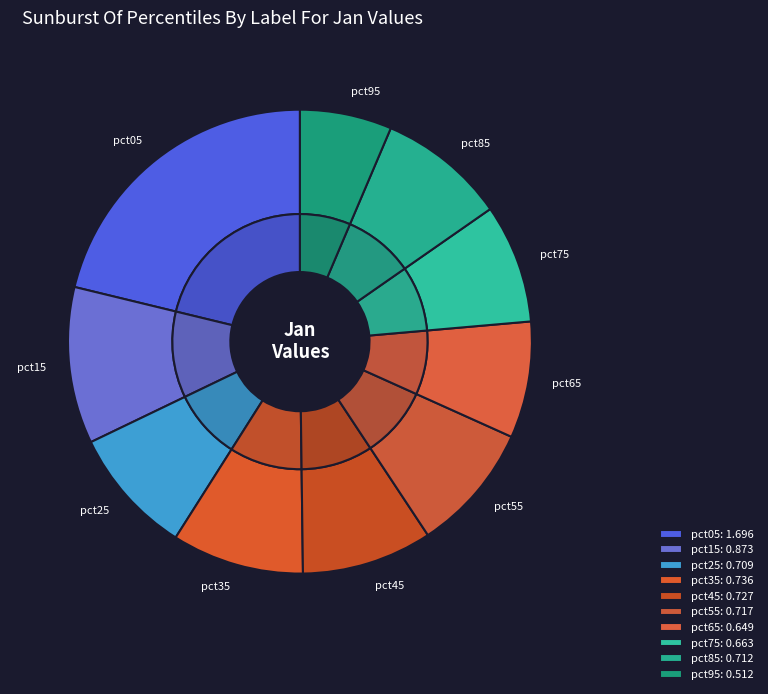

Rank the categories by value from lowest to highest.

pct95, pct65, pct75, pct25, pct85, pct55, pct45, pct35, pct15, pct05